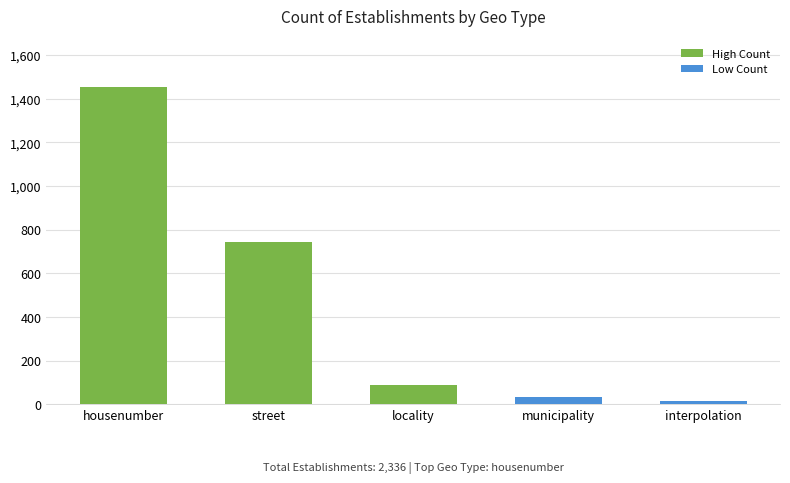

Reading left to right, list all the values displayed in this chart.

1456	743	89	34	14